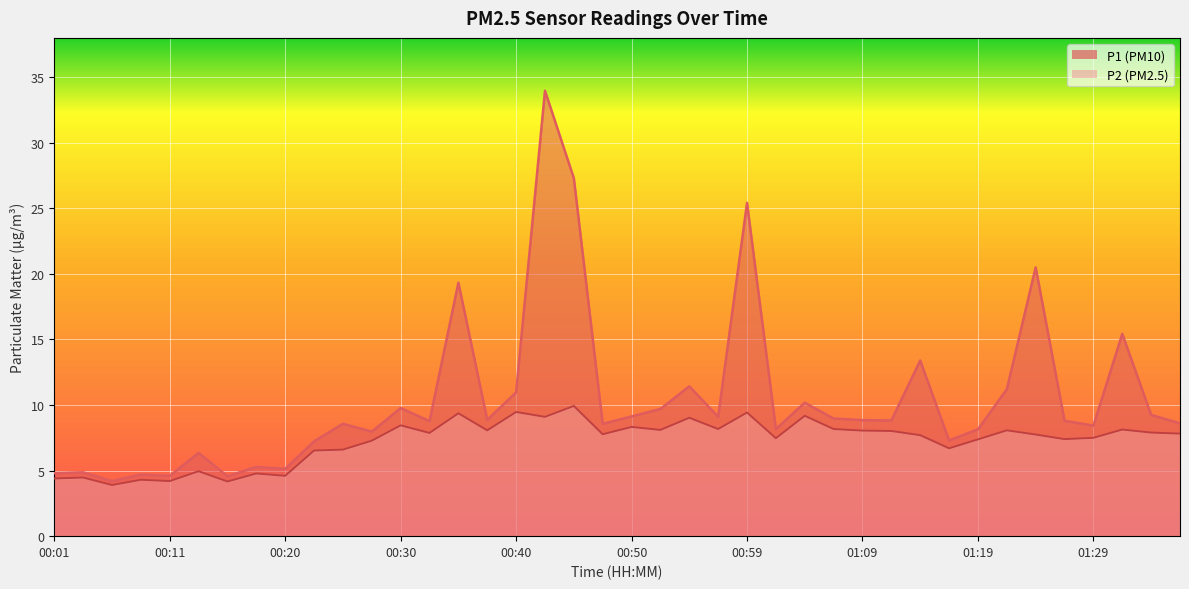

The P2 series shows 9.5 at 00:40. True or false?

True